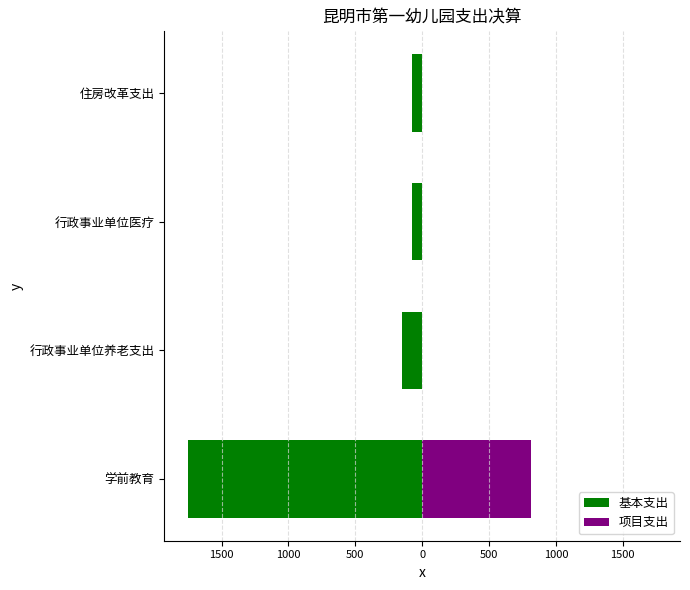

How many data points in 基本支出 are above -76?

1